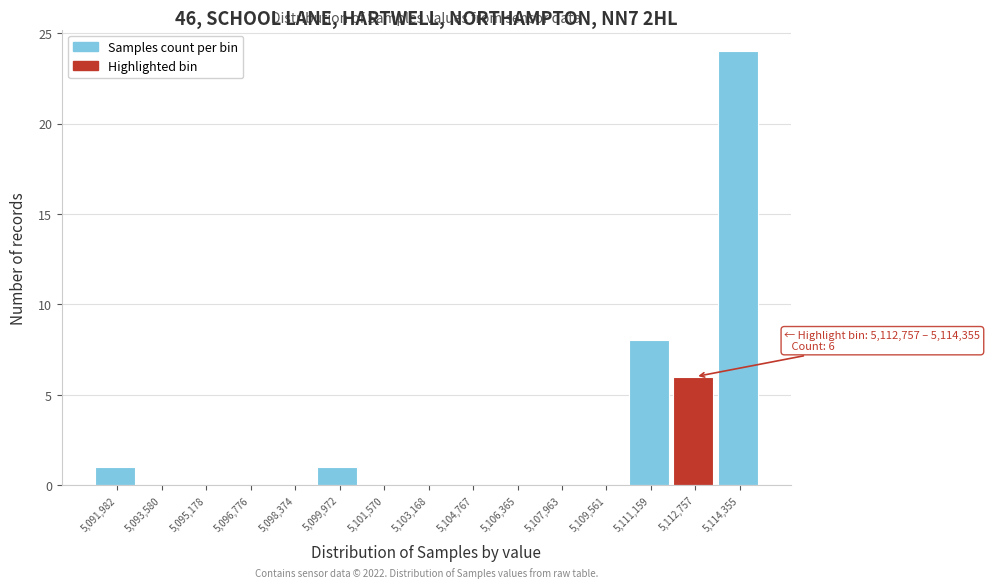

Reading right to left, list all the values displayed in this chart.

5,114,355=24	5,112,757=6	5,111,159=8	5,109,561=0	5,107,963=0	5,106,365=0	5,104,767=0	5,103,168=0	5,101,570=0	5,099,972=1	5,098,374=0	5,096,776=0	5,095,178=0	5,093,580=0	5,091,982=1